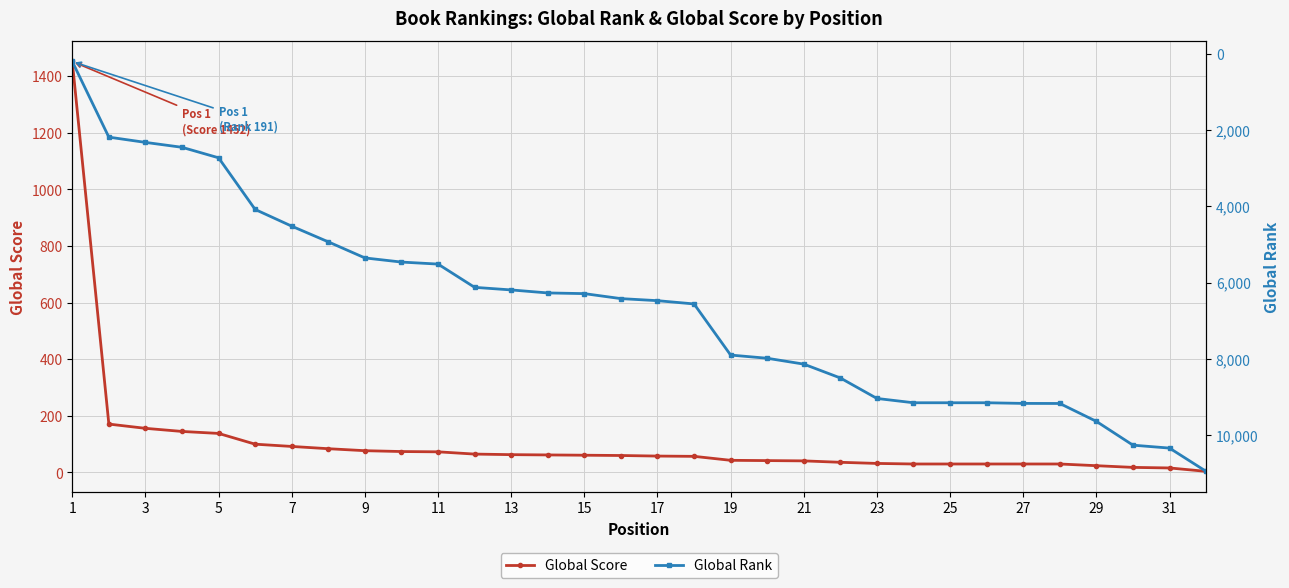

After their last crossing, which series has the higher values: Global Score or Global Rank?

Global Rank